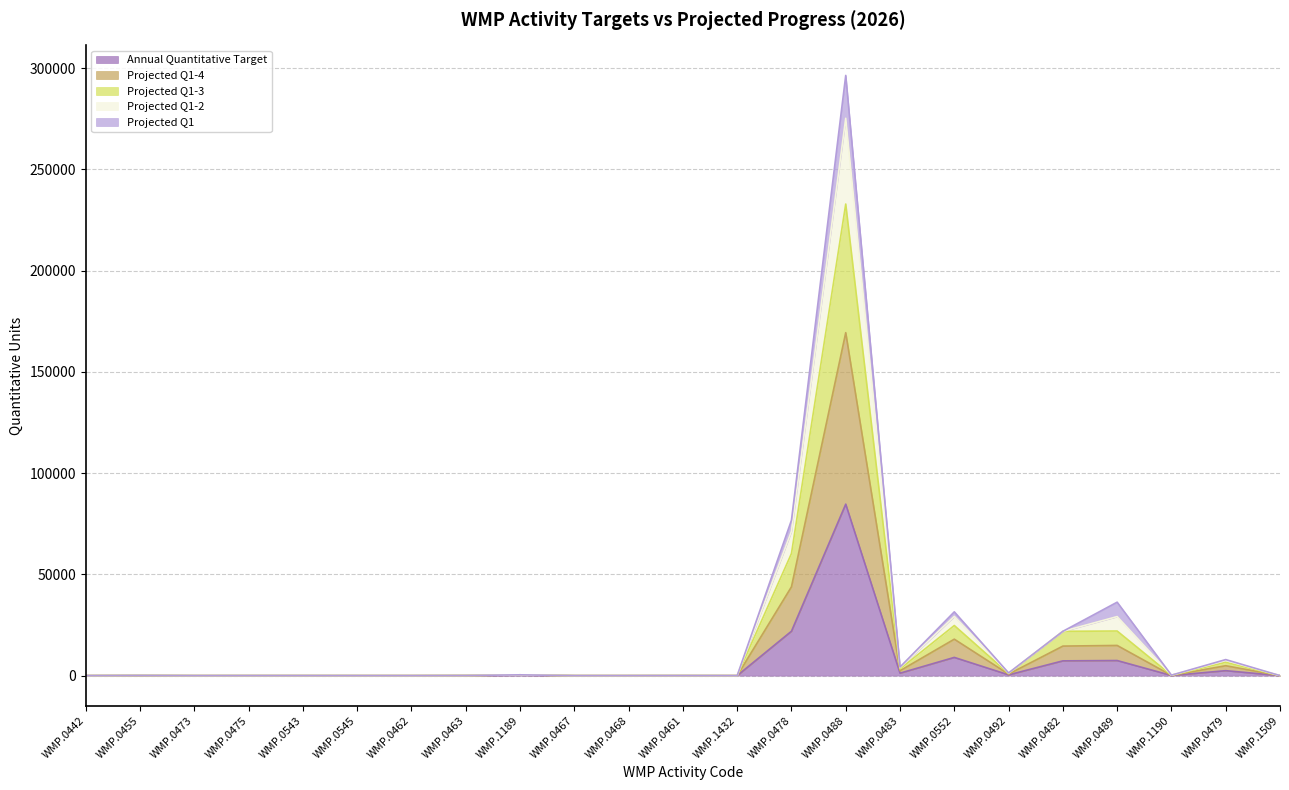

Read the Projected Q1-4 value at WMP.0545.

2.4